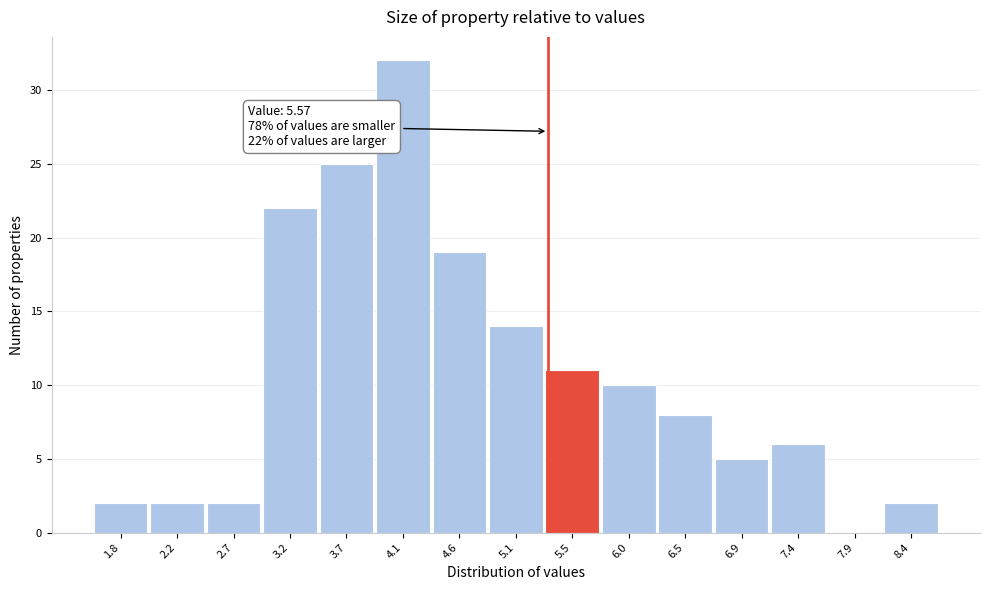

Reading left to right, list all the values displayed in this chart.

1.8=2	2.2=2	2.7=2	3.2=22	3.7=25	4.1=32	4.6=19	5.1=14	5.5=11	6.0=10	6.5=8	6.9=5	7.4=6	7.9=0	8.4=2